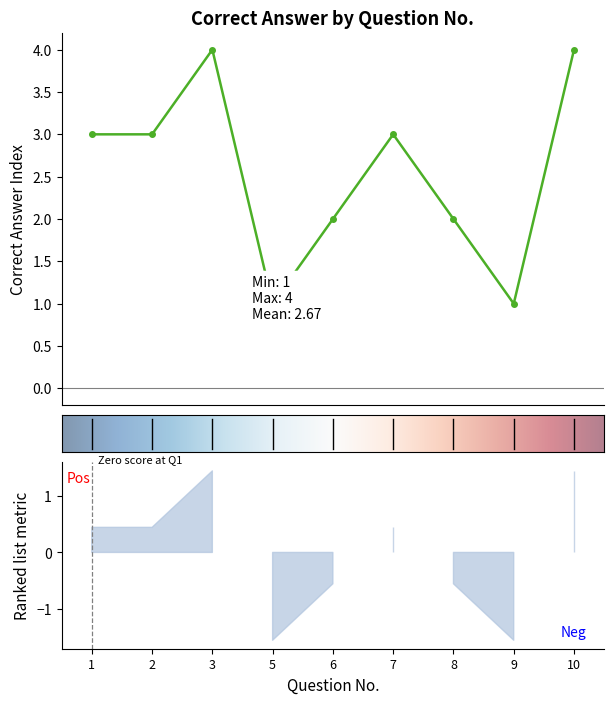

At which label is the value closest to 2?

6